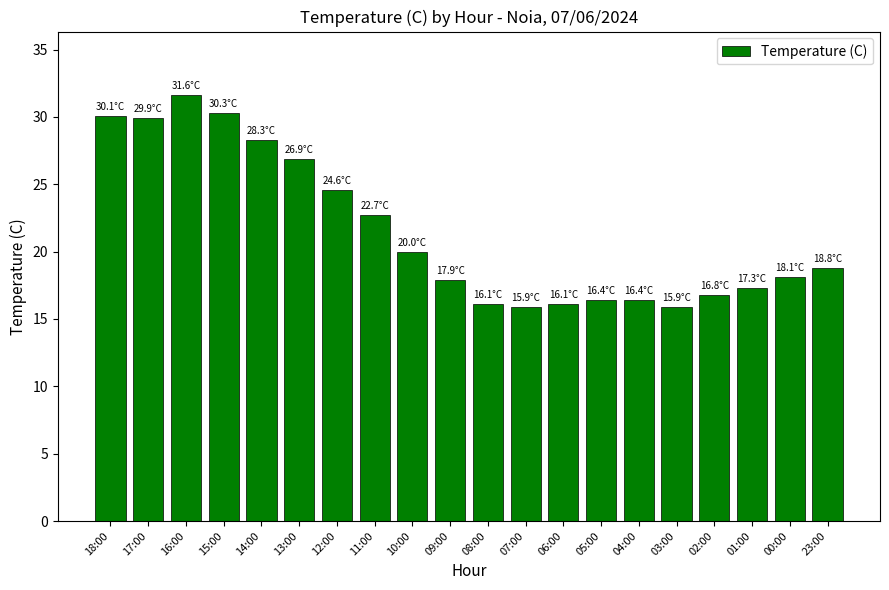

What is the sum of the values at 03:00 and 01:00?

33.2